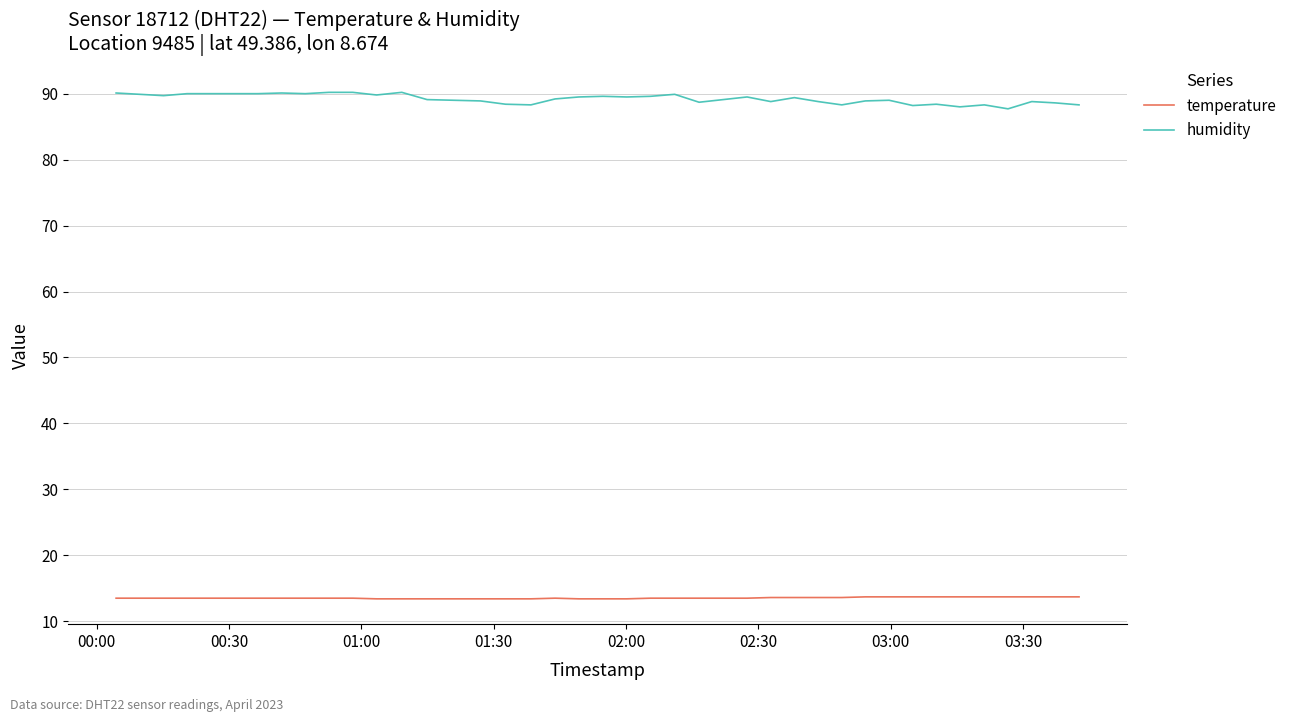

Which series has the largest total across all categories?

humidity